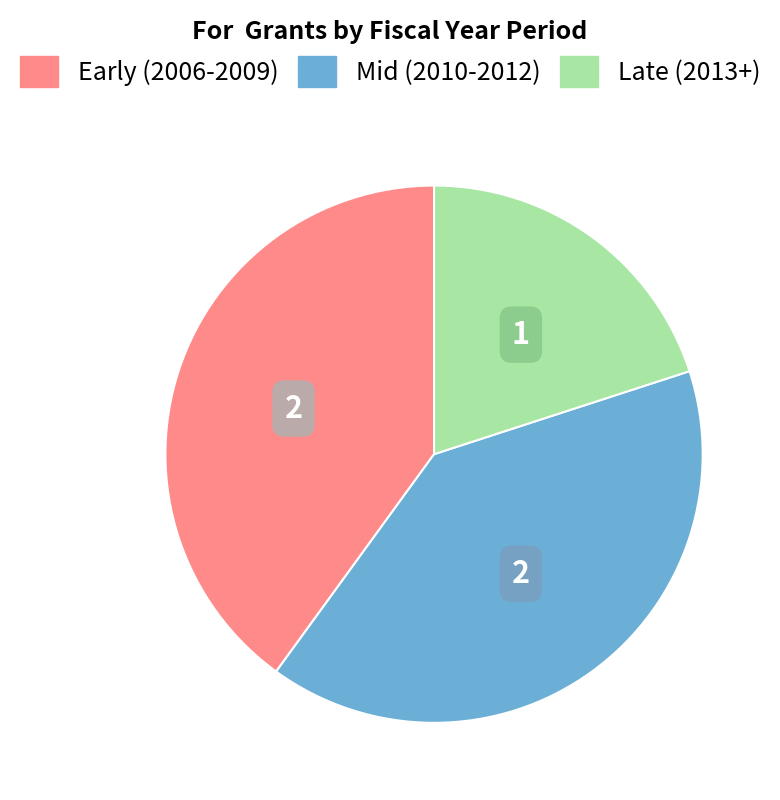

Does any single category account for the majority?

No